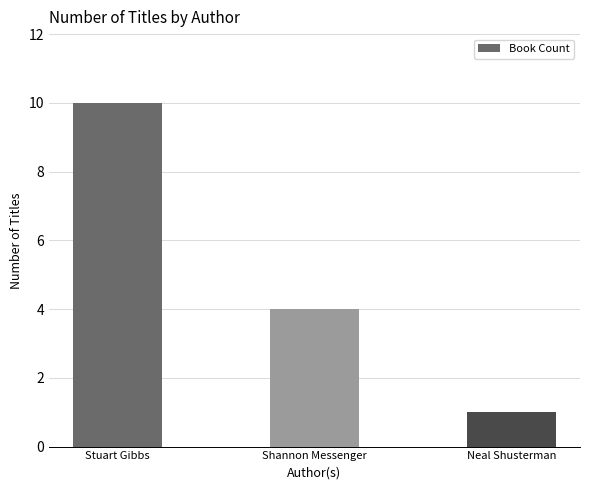

Reading right to left, extract all data points from this chart.

Neal Shusterman=1	Shannon Messenger=4	Stuart Gibbs=10